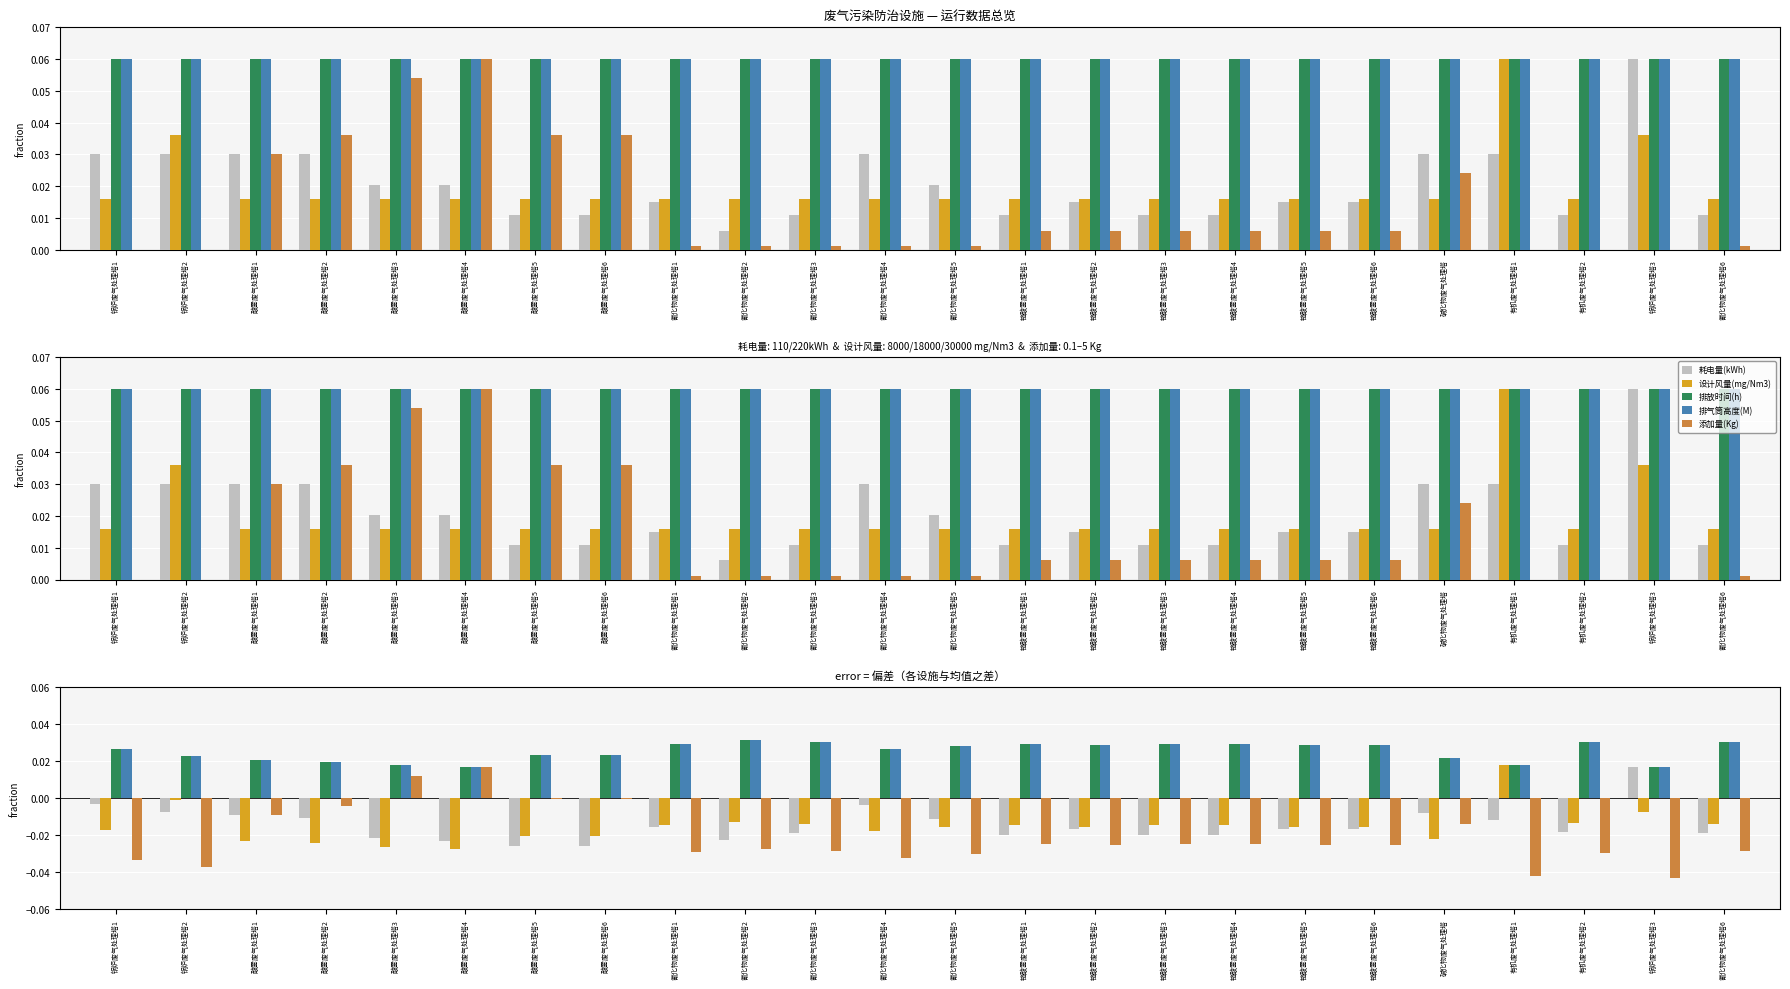

How many data points in 耗电量(kWh) are above 0?

1